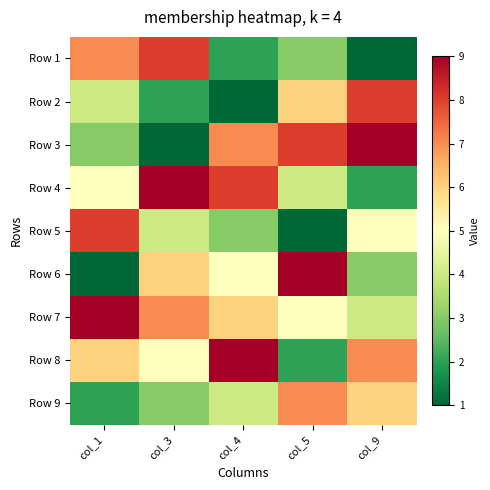

At which category is the sum across all series the highest?

col_1